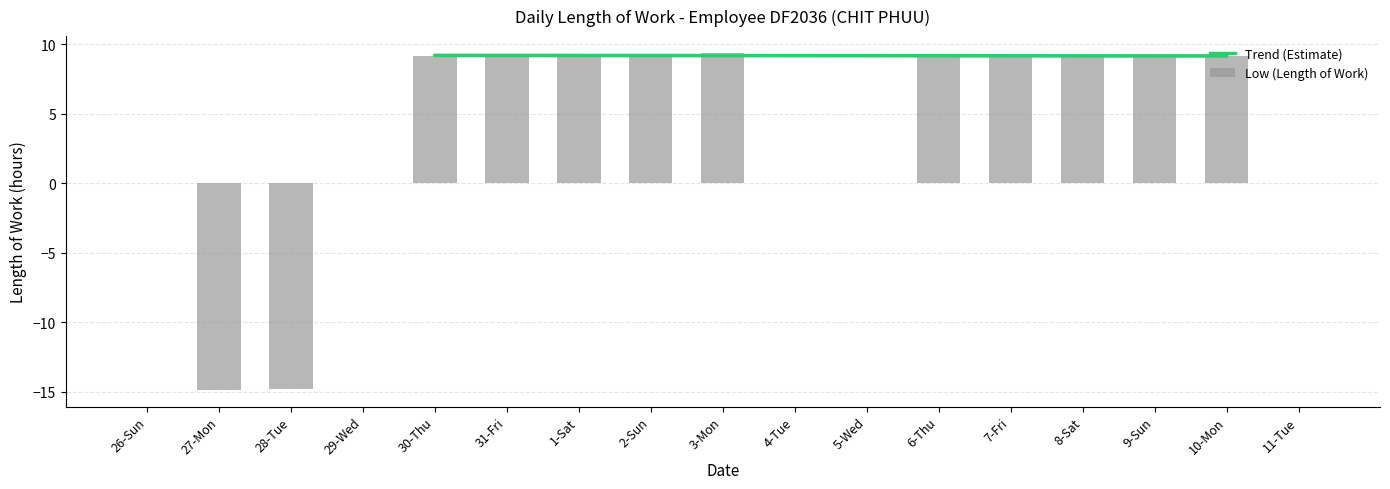

At which label is the value closest to -2?

26-Sun